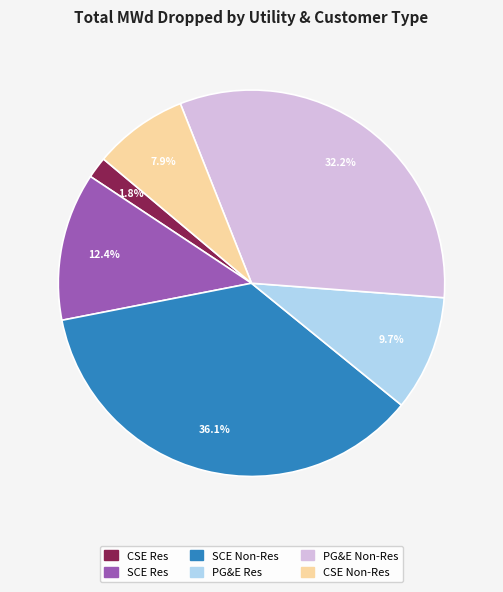

Is there a majority slice in this chart?

No